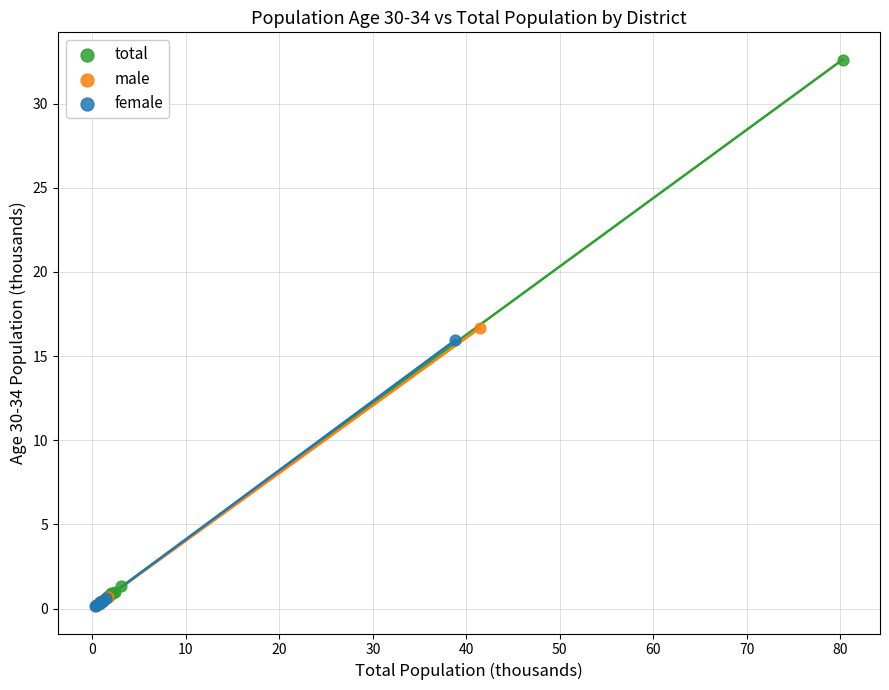

Which series reaches the maximum Y coordinate?

total